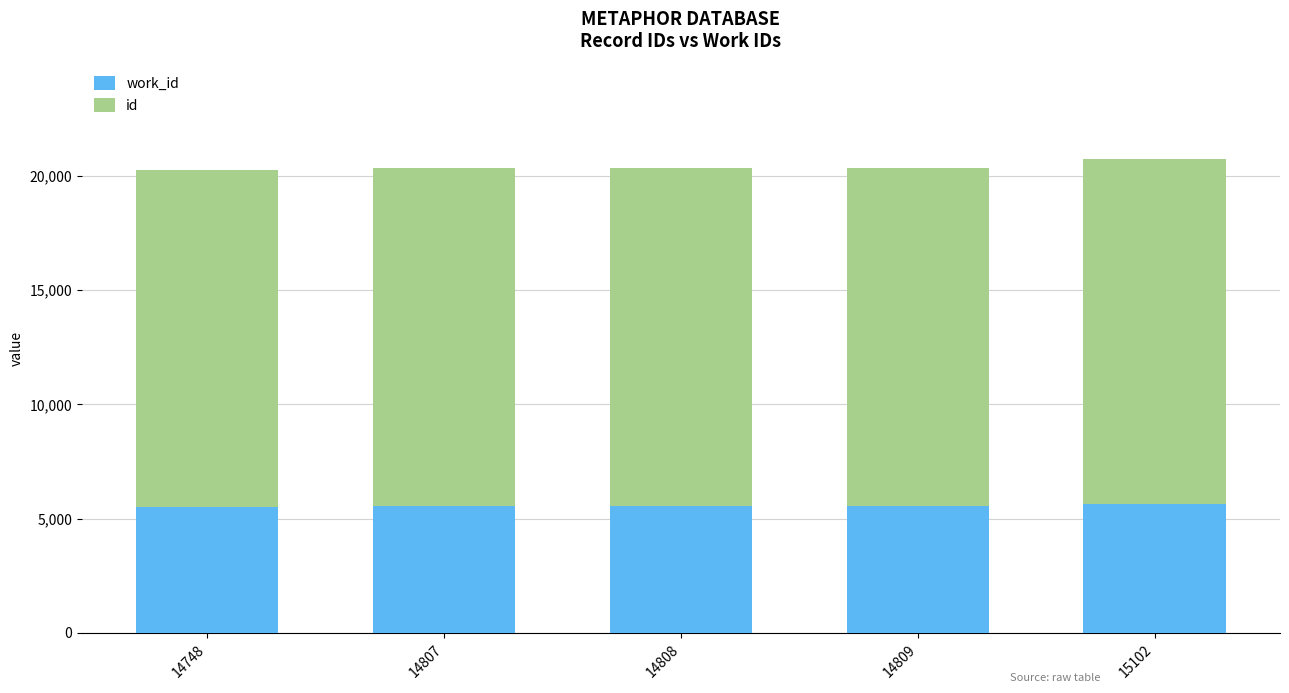

Between 14808 and 14809, which is larger?

14808